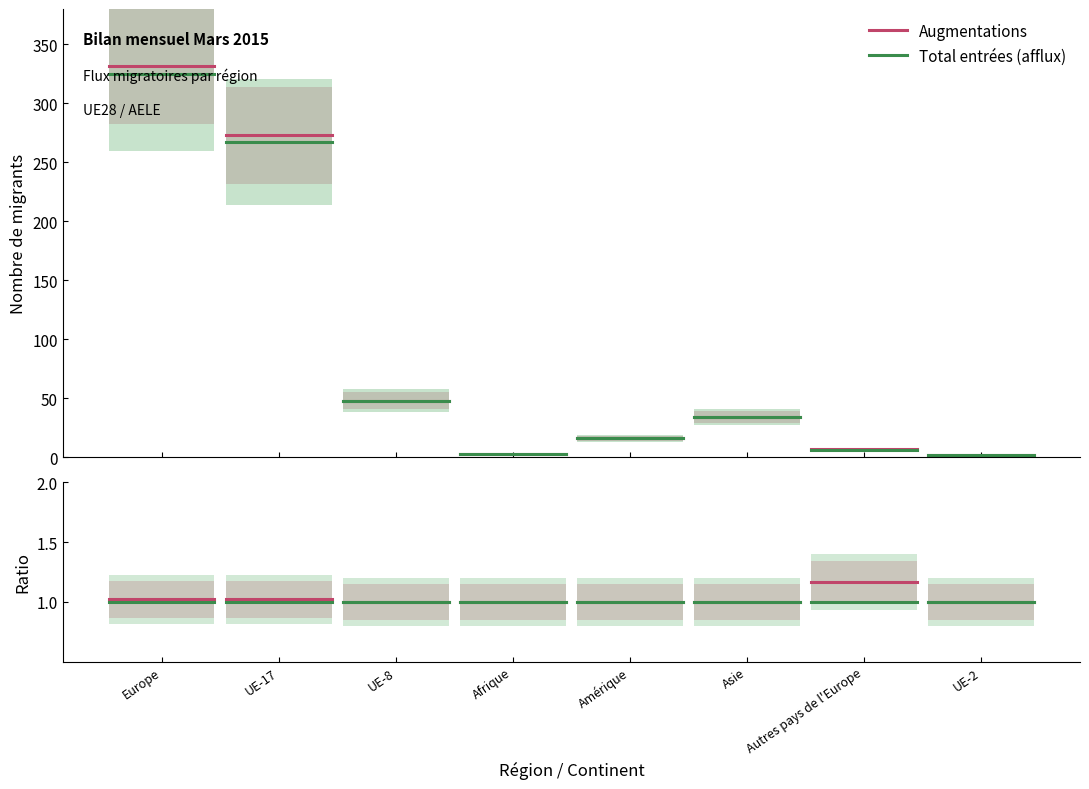

What is the value of the Référence point at the 2nd from the left?

1.0